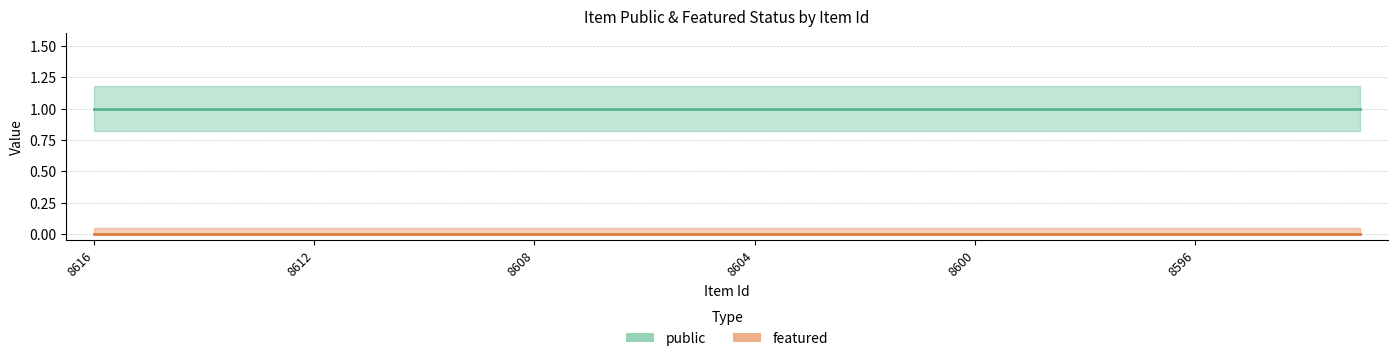

True or false: public has more than 2 interior local peaks.

False